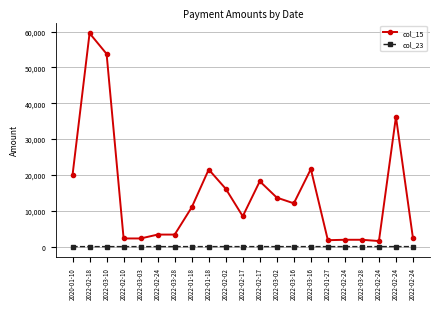

At 2022-02-17, list the series in order from smallest to largest.

col_23, col_15